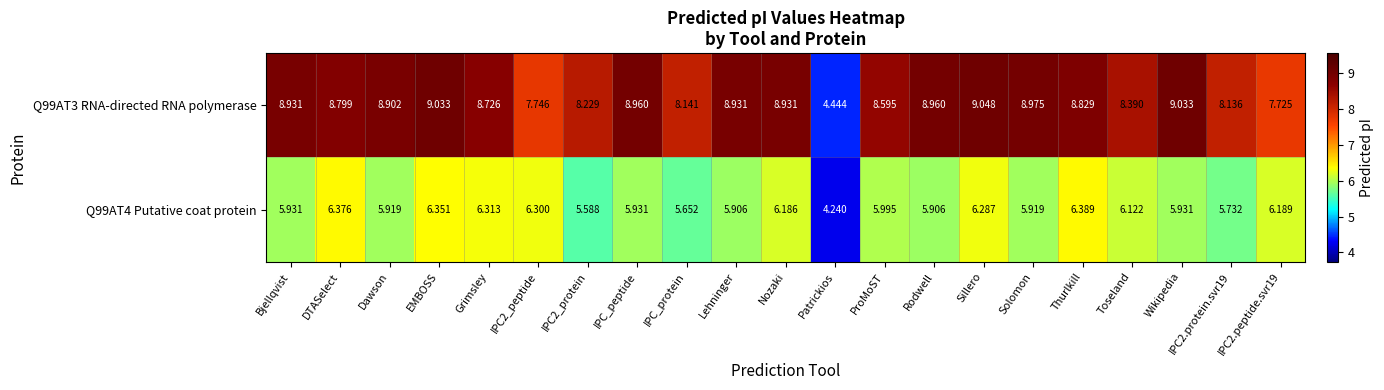

At which label is Q99AT3 RNA-directed RNA polymerase closest to 6?

Patrickios